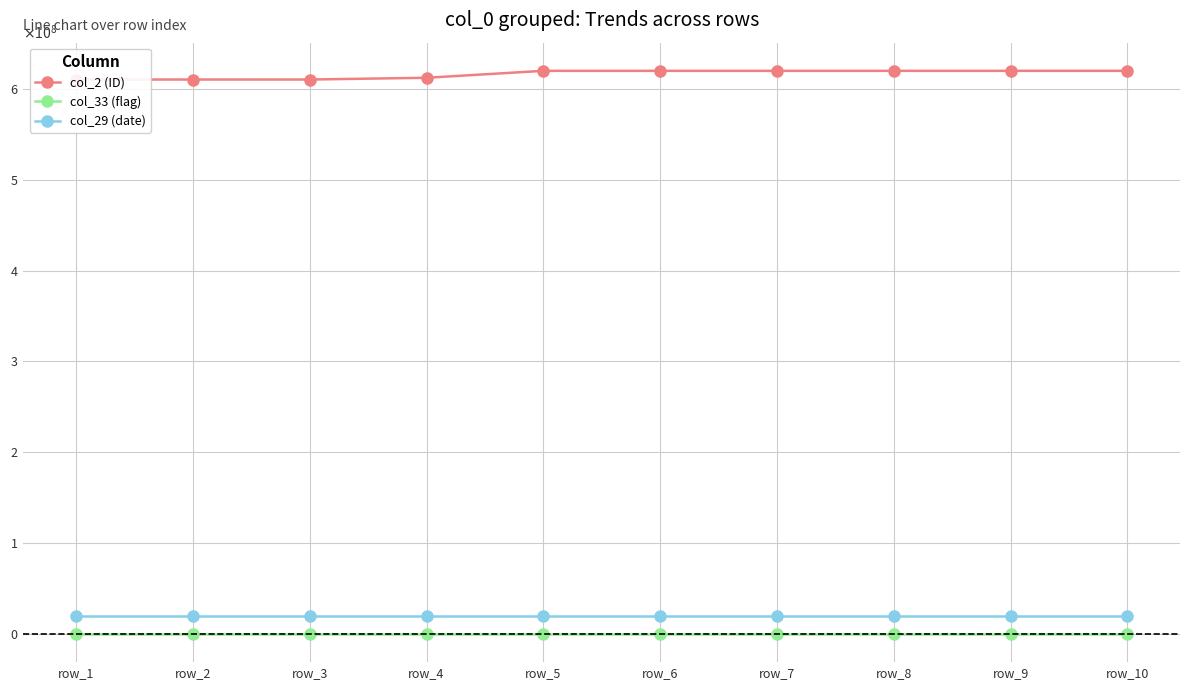

At how many categories does at least one series exceed 455529853?

10